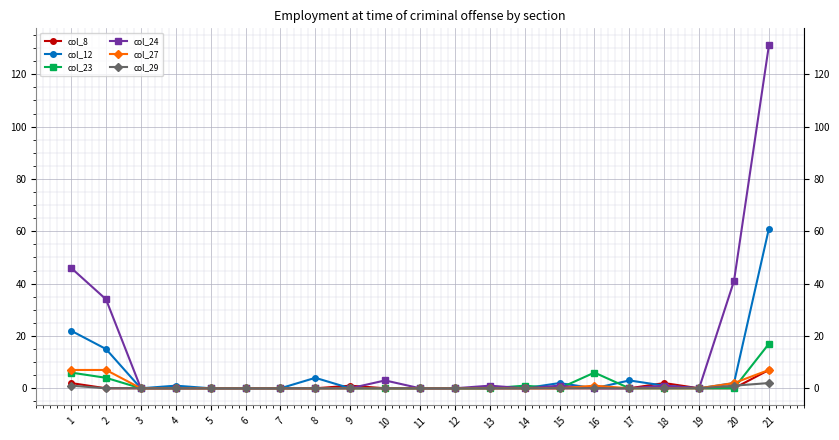

Reading left to right, list all the values displayed in this chart.

col_8: 1=2	2=0	3=0	4=0	5=0	6=0	7=0	8=0	9=1	10=0	11=0	12=0	13=0	14=0	15=0	16=0	17=0	18=2	19=0	20=0	21=7
col_12: 1=22	2=15	3=0	4=1	5=0	6=0	7=0	8=4	9=0	10=0	11=0	12=0	13=0	14=0	15=2	16=0	17=3	18=1	19=0	20=2	21=61
col_23: 1=6	2=4	3=0	4=0	5=0	6=0	7=0	8=0	9=0	10=0	11=0	12=0	13=0	14=1	15=0	16=6	17=0	18=0	19=0	20=0	21=17
col_24: 1=46	2=34	3=0	4=0	5=0	6=0	7=0	8=0	9=0	10=3	11=0	12=0	13=1	14=0	15=1	16=0	17=0	18=1	19=0	20=41	21=131
col_27: 1=7	2=7	3=0	4=0	5=0	6=0	7=0	8=0	9=0	10=0	11=0	12=0	13=0	14=0	15=0	16=1	17=0	18=0	19=0	20=2	21=7
col_29: 1=1	2=0	3=0	4=0	5=0	6=0	7=0	8=0	9=0	10=0	11=0	12=0	13=0	14=0	15=0	16=0	17=0	18=0	19=0	20=1	21=2